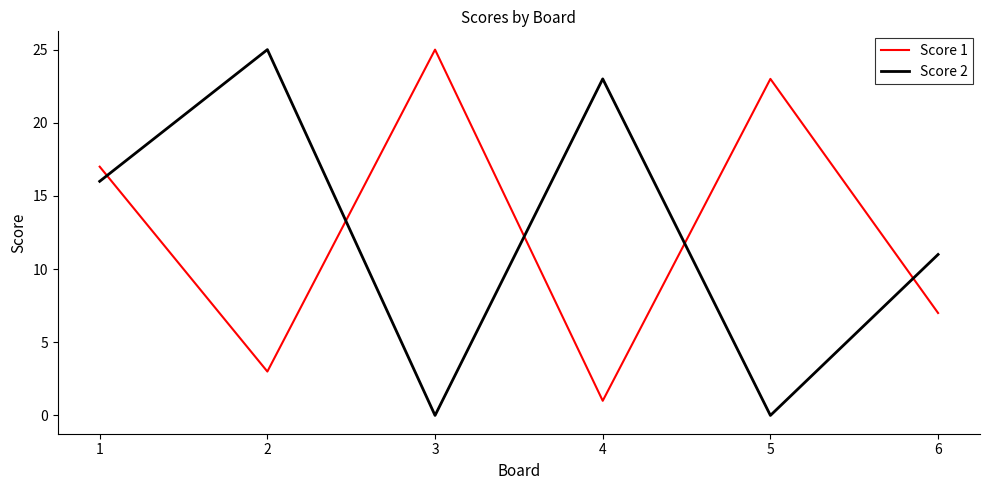

The Score 2 series shows 16 at 1. True or false?

True